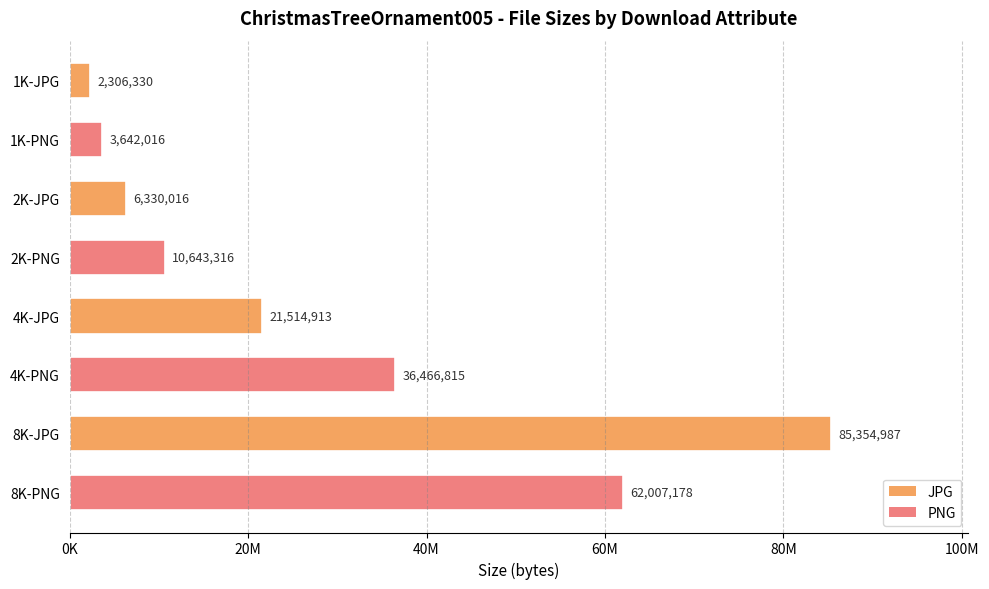

List the labels in order of value, smallest first.

1K-JPG, 1K-PNG, 2K-JPG, 2K-PNG, 4K-JPG, 4K-PNG, 8K-PNG, 8K-JPG